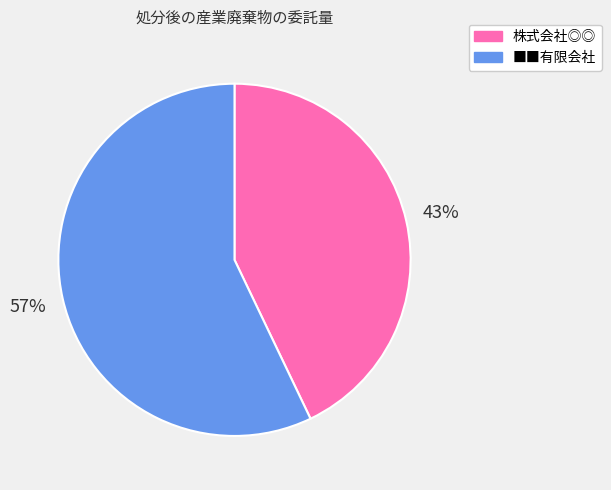

How many slices are in this pie chart?

2